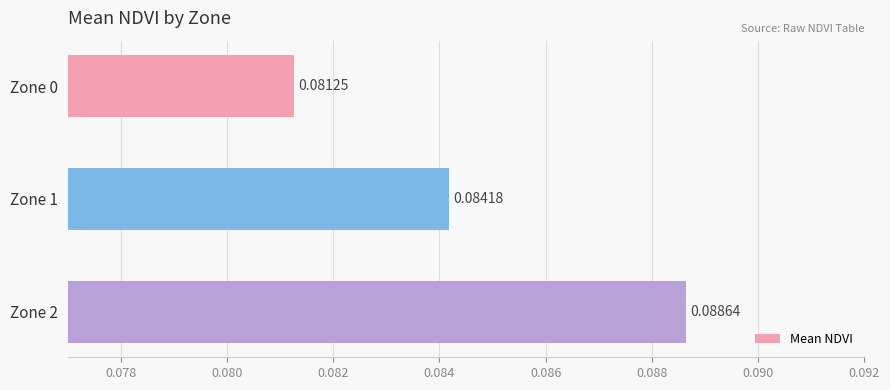

Count the values in the range 0 to 1.

3